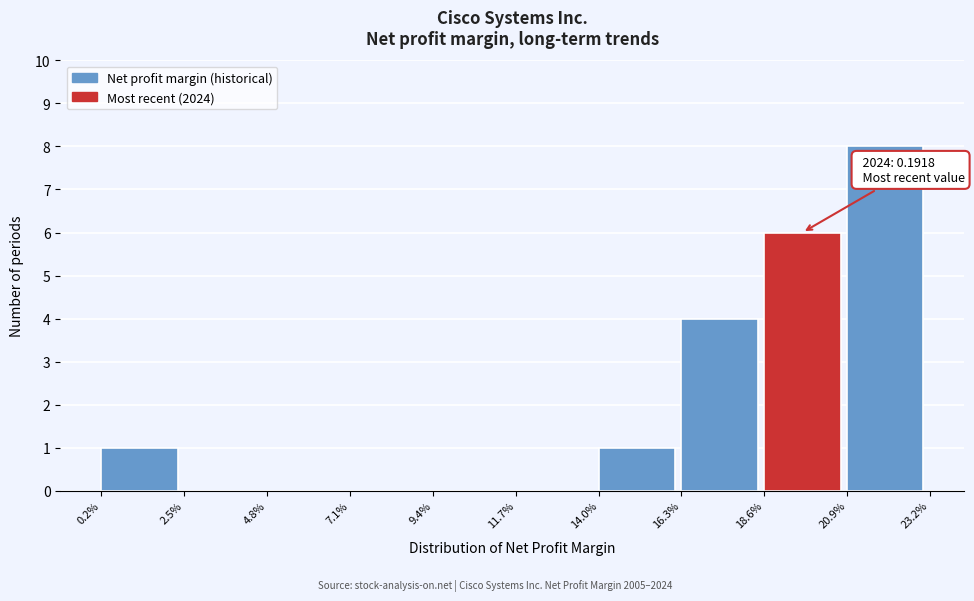

Reading right to left, list all the values displayed in this chart.

20.9%=8	18.6%=6	16.3%=4	14.0%=1	11.7%=0	9.4%=0	7.1%=0	4.8%=0	2.5%=0	0.2%=1